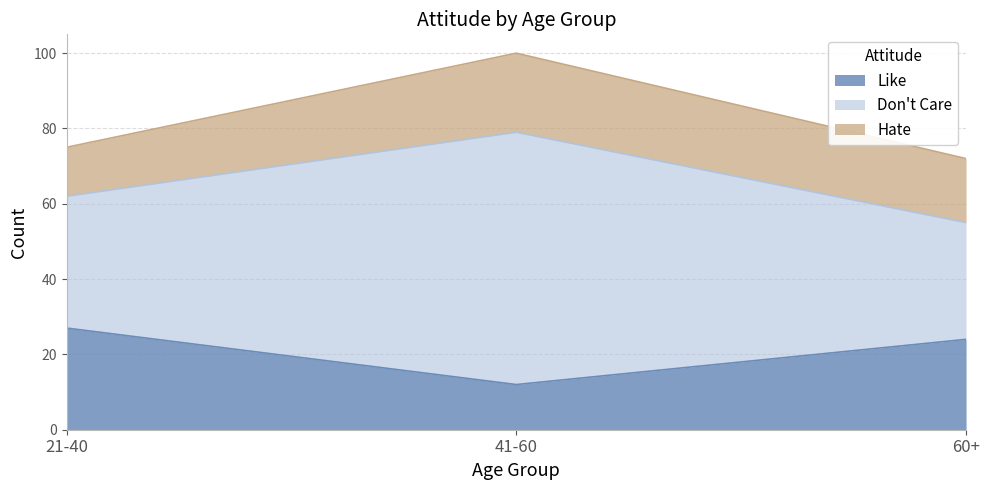

How many data points in Don't Care are above 75?

1